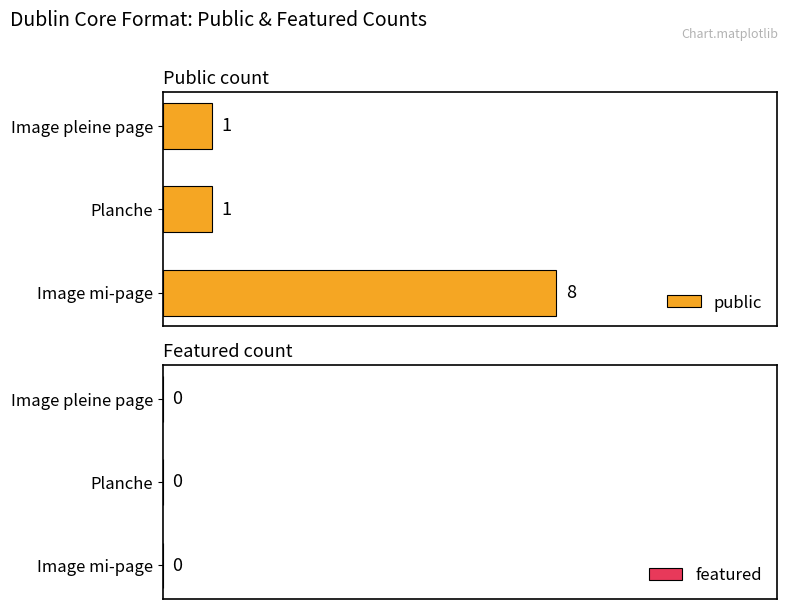

True or false: the data shows 1 at Planche.

True